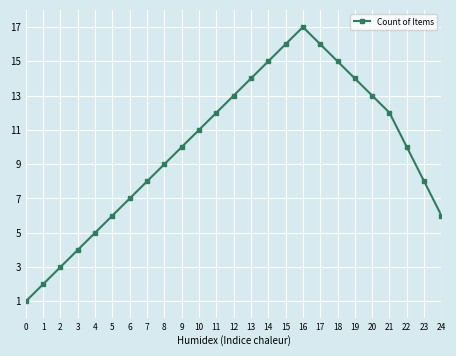

How many series are shown in this chart?

1